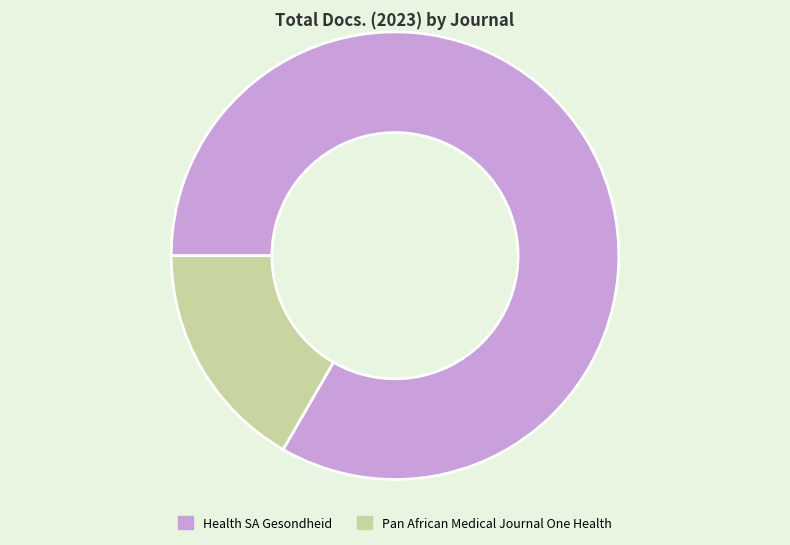

Is Health SA Gesondheid the majority of the pie?

Yes